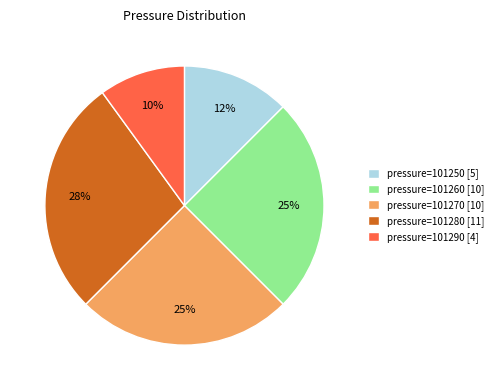

What is the smallest slice in the pie chart?

pressure=101290 [4]